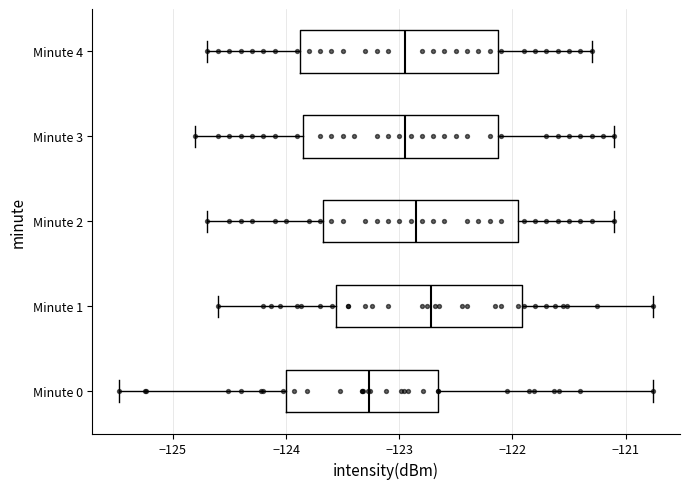

Where is the left edge of the box for Minute 2 on the x-axis? The values are not printed on the chart, so give them approximately, as read against the axis.

-123.7